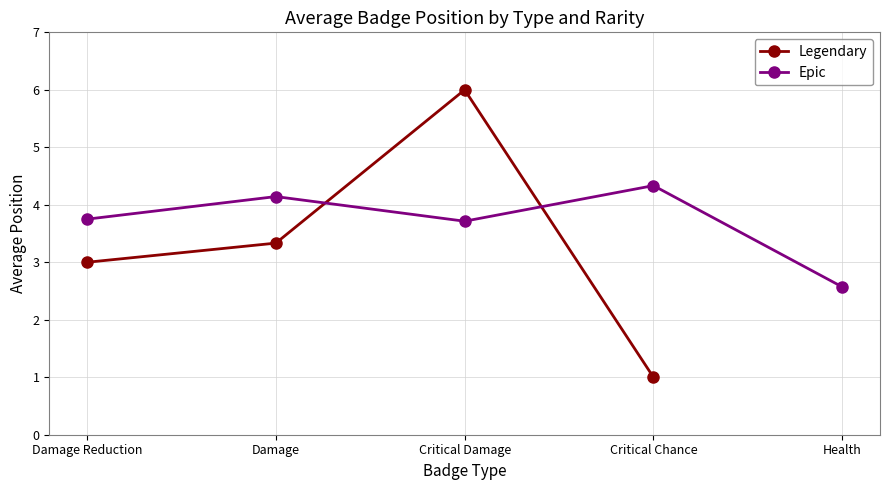

At which label does Epic reach its peak?

Critical Chance